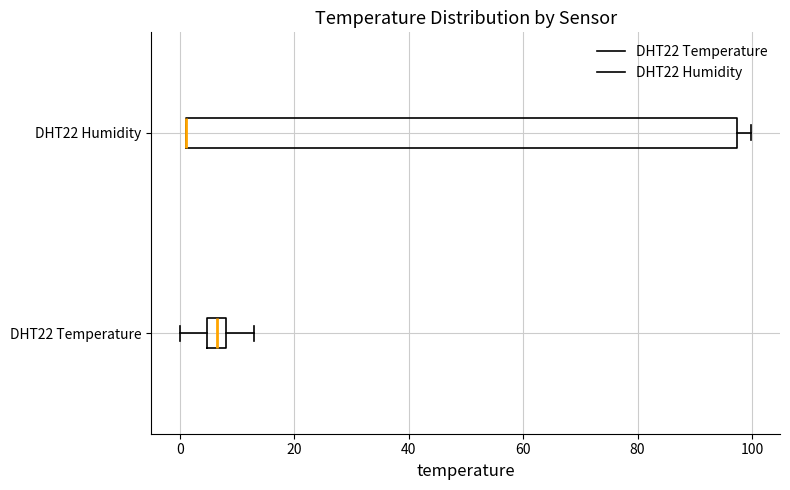

Comparing the boxes themselves (not the whiskers), which one is the widest?

DHT22 Humidity